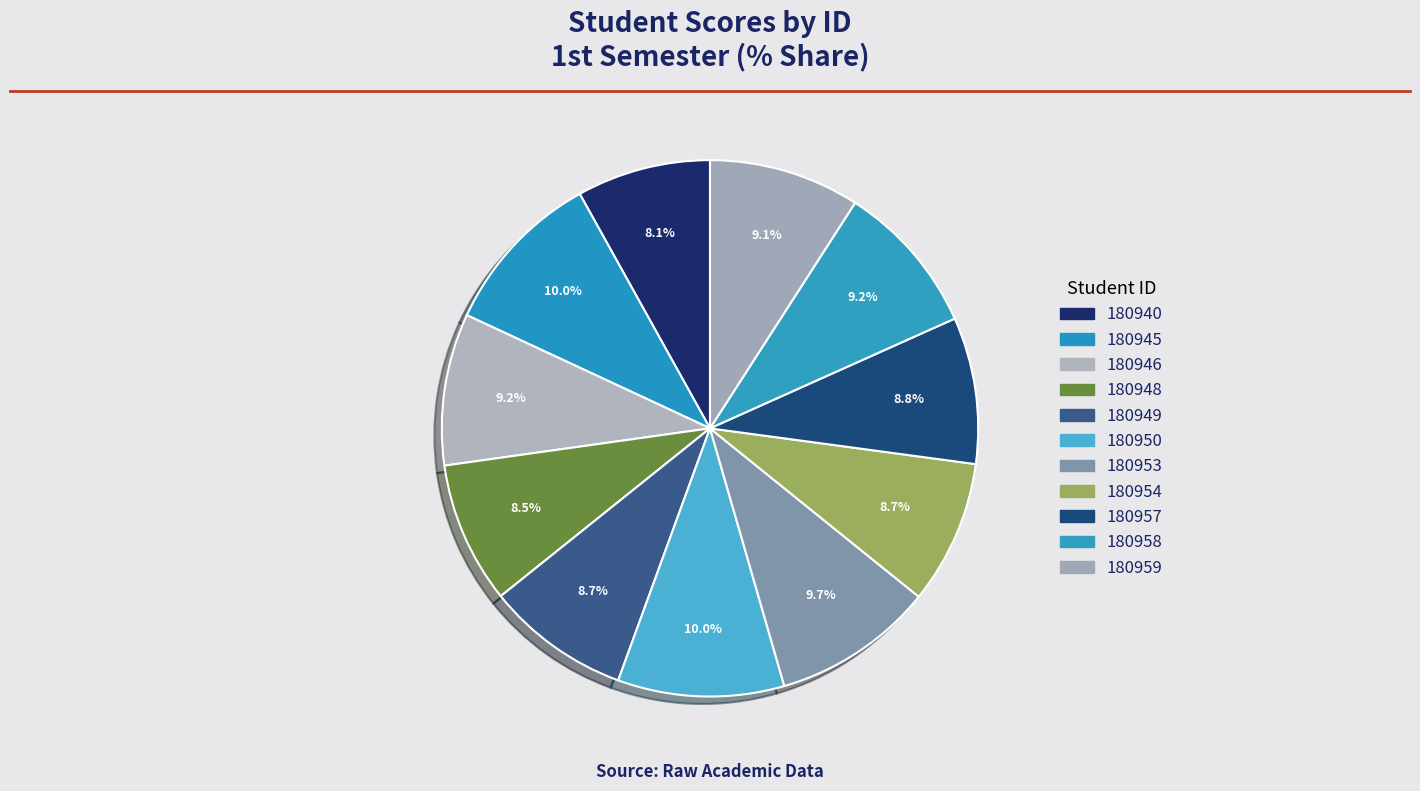

How many slices are in this pie chart?

11